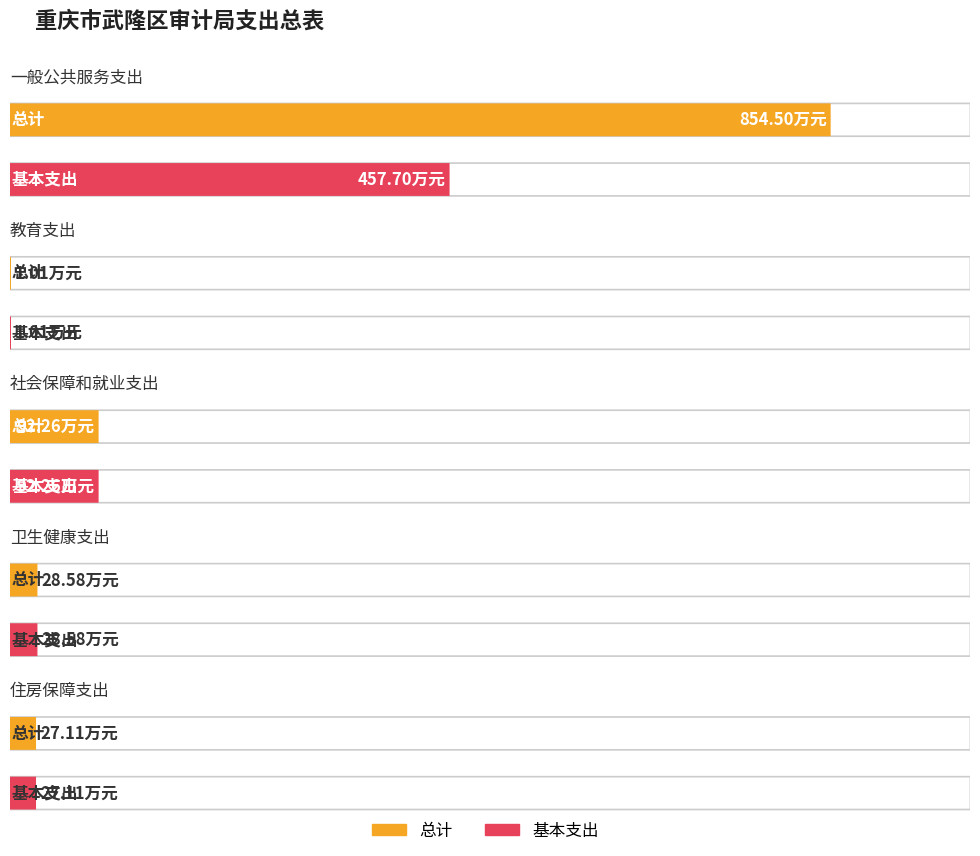

Reading left to right, what are all the values shown in this chart?

总计: 854.5	1.0	92.3	28.6	27.1
基本支出: 457.7	1.0	92.3	28.6	27.1